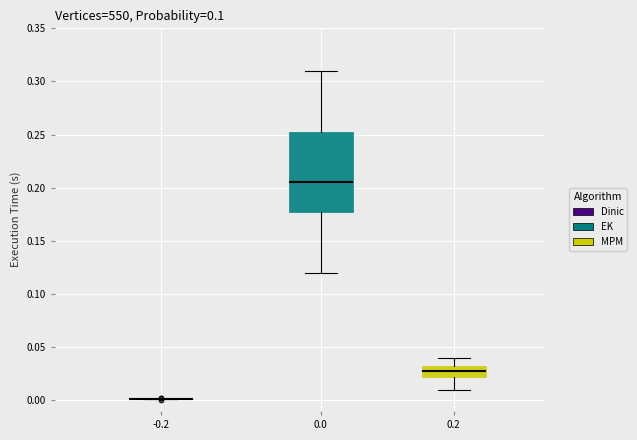

Reading left to right, transcribe this box plot: for each box, give where its median line is, the range the box spans, and where its two whiskers end, as read against the y-axis. The values are not printed on the chart, so give them approximately, as read against the axis.

-0.2: box collapsed to a line at 0.000, whiskers 0.000 to 0.000
0.0: median 0.205, box 0.180 to 0.255, whiskers 0.120 to 0.310
0.2: median 0.030 (inside the box), box 0.020 to 0.030, whiskers 0.010 to 0.040